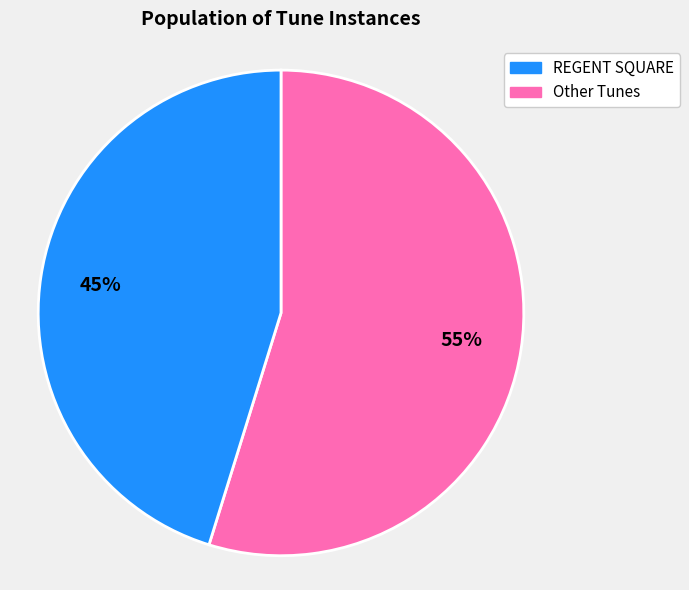

How many segments does this pie chart have?

2